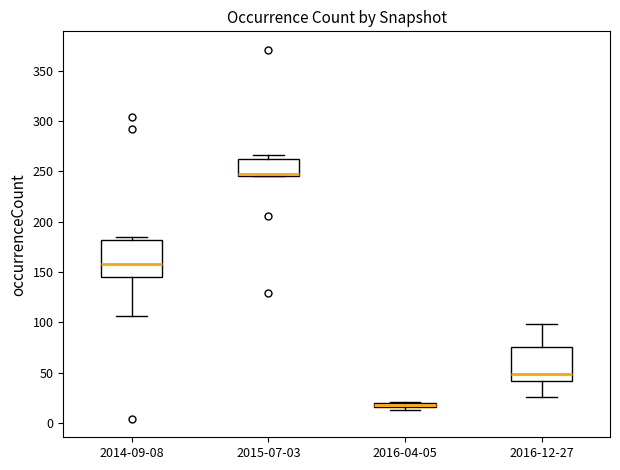

Where is the upper edge of the box for 2016-12-27 on the y-axis? The values are not printed on the chart, so give them approximately, as read against the axis.

75